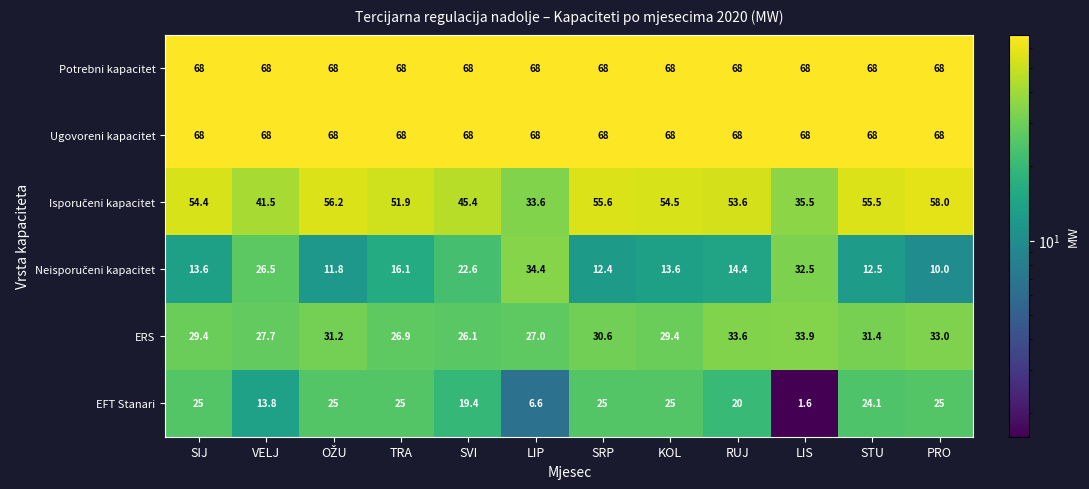

What is the difference between the second highest and minimum values in the ERS series?

7.5